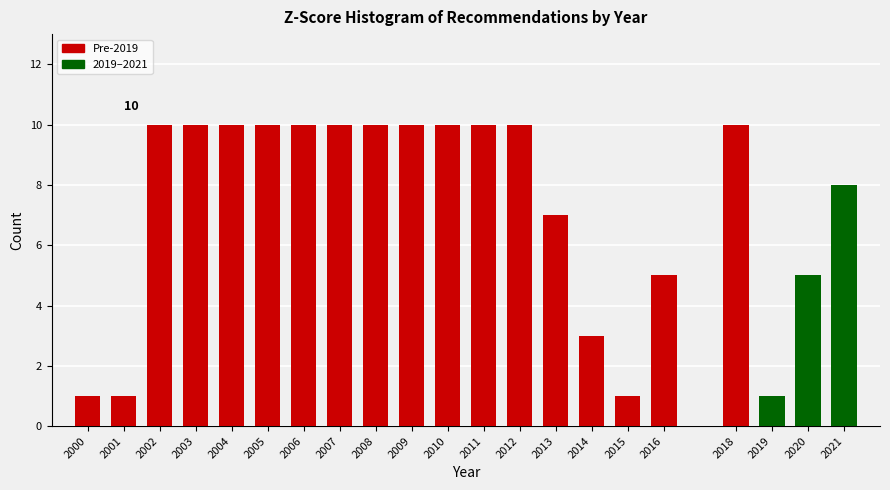

Reading right to left, what are all the values shown in this chart?

8	5	1	10	5	1	3	7	10	10	10	10	10	10	10	10	10	10	10	1	1